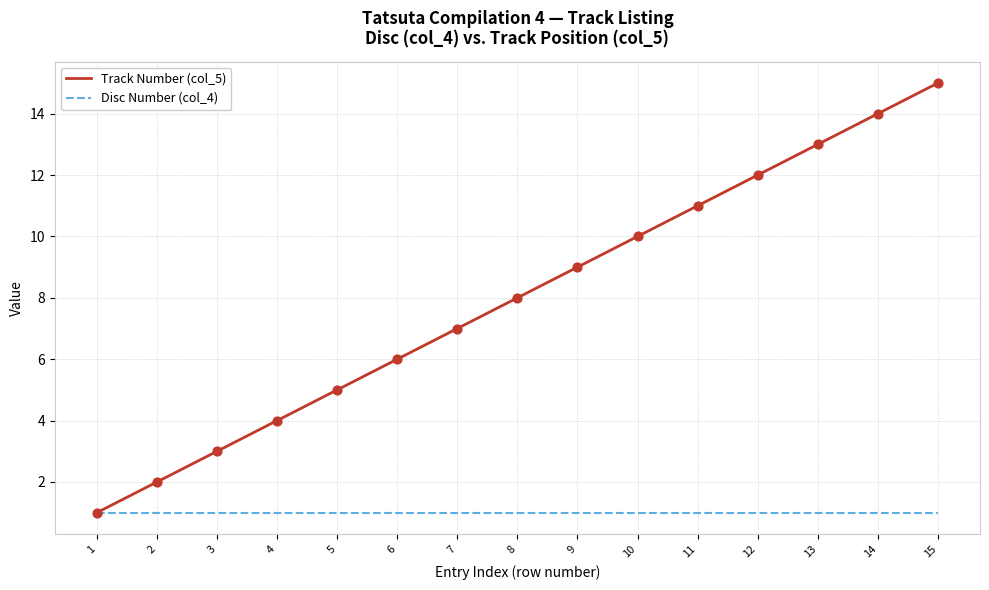

Which series has the largest range (max minus min)?

Track Number (col_5)